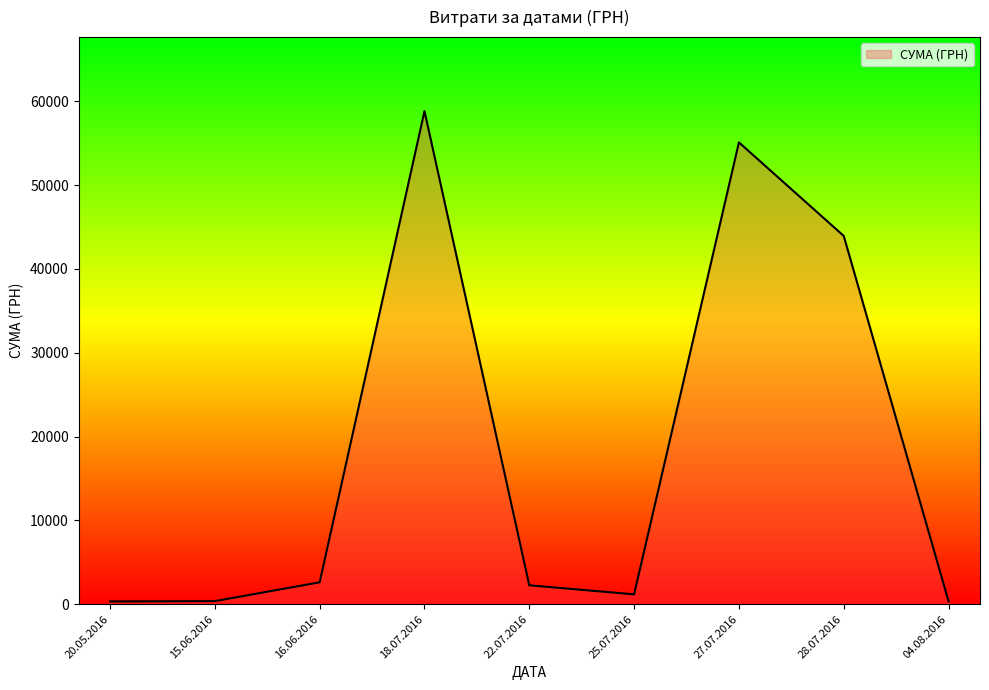

The value at 27.07.2016 is 92618.8. True or false?

False